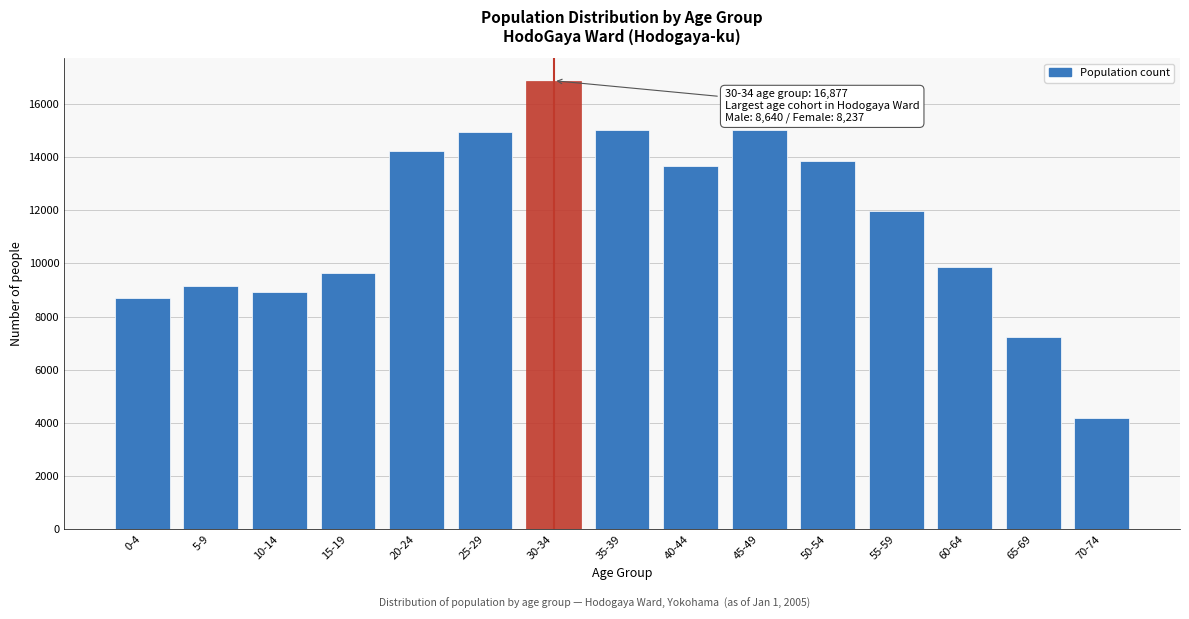

What is the greatest value displayed?

16877